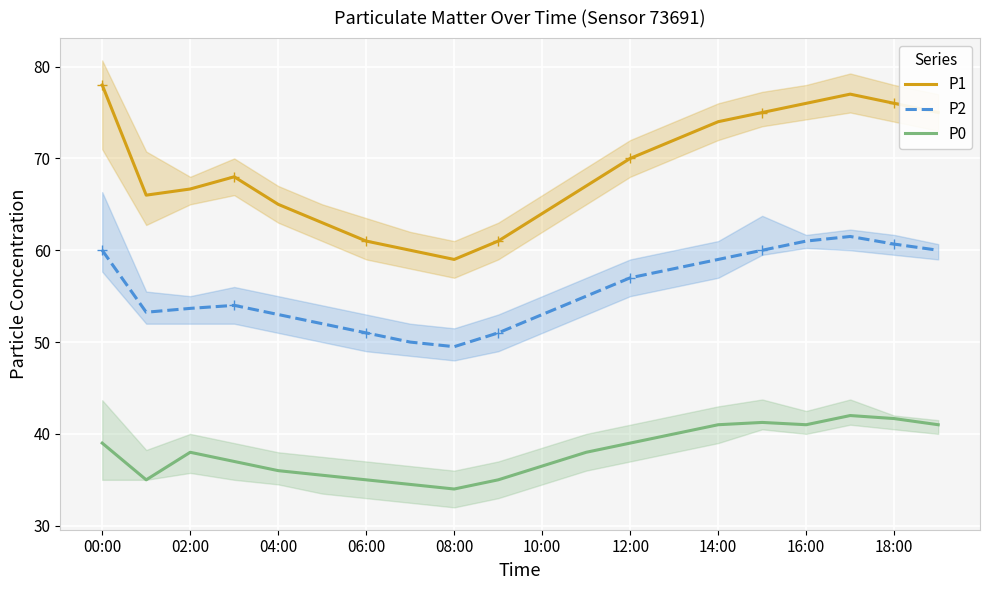

What is the sum of the P1 values at 02:00 and 18:00?

142.7